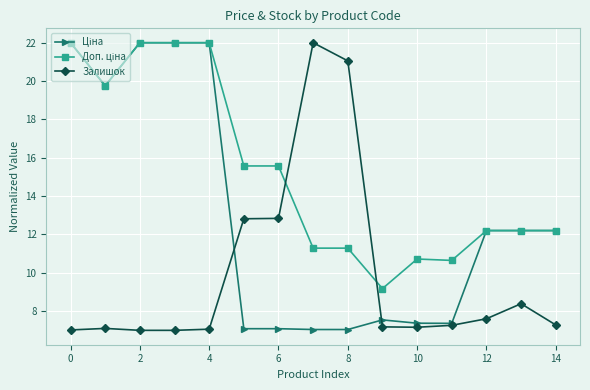

How many lines are shown in the chart?

3